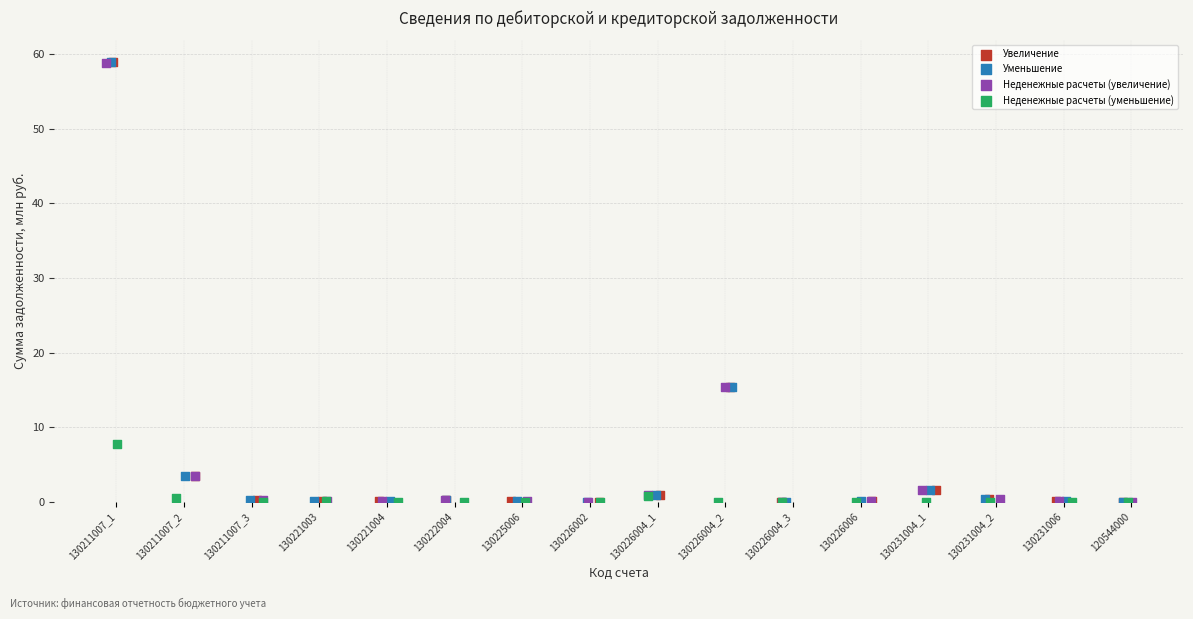

What are all the series names shown in the legend?

Увеличение, Уменьшение, Неденежные расчеты (увеличение), Неденежные расчеты (уменьшение)